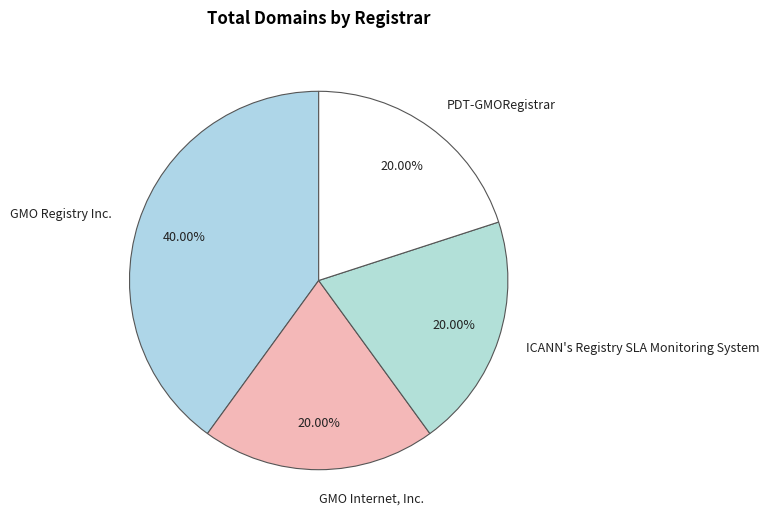

Which slice is the largest?

GMO Registry Inc.